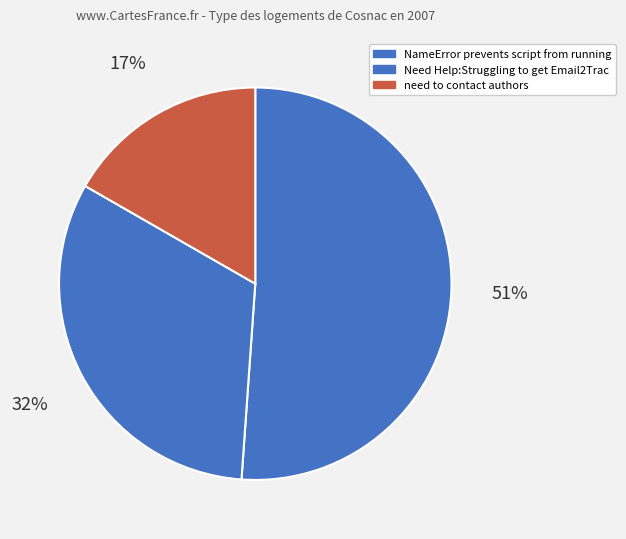

How much of the chart is everything except Need Help:Struggling to get Email2Trac?

67.8%